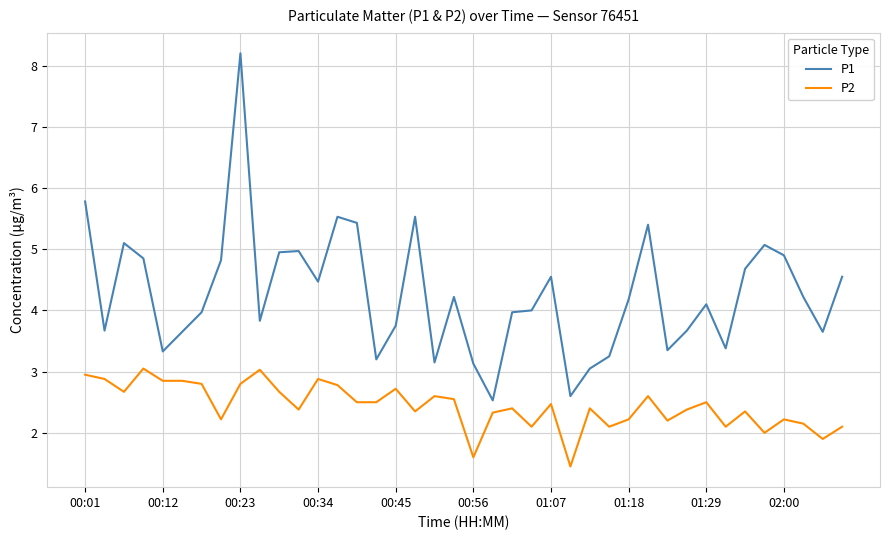

What is the average value of the P2 series?

2.4